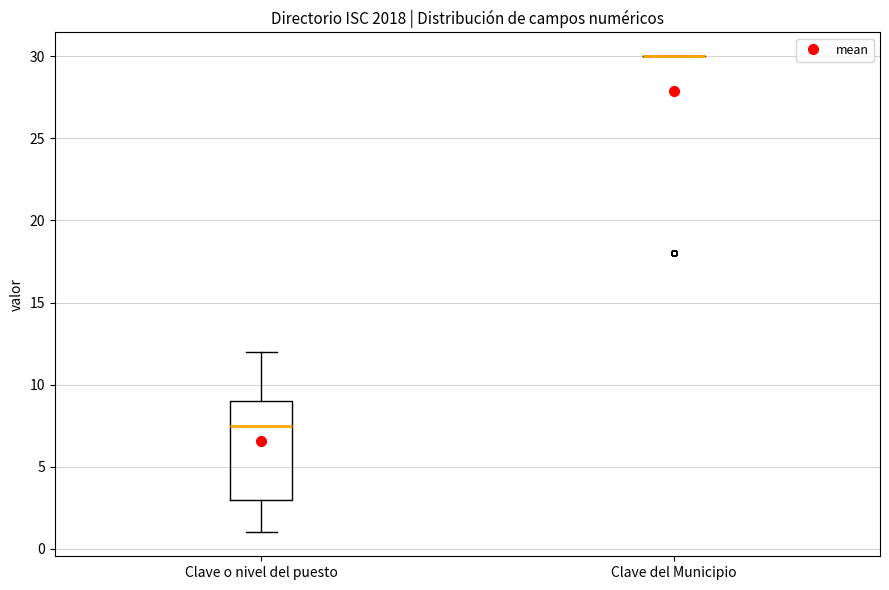

Which box is the tallest, from its lower edge to its upper edge?

Clave o nivel del puesto